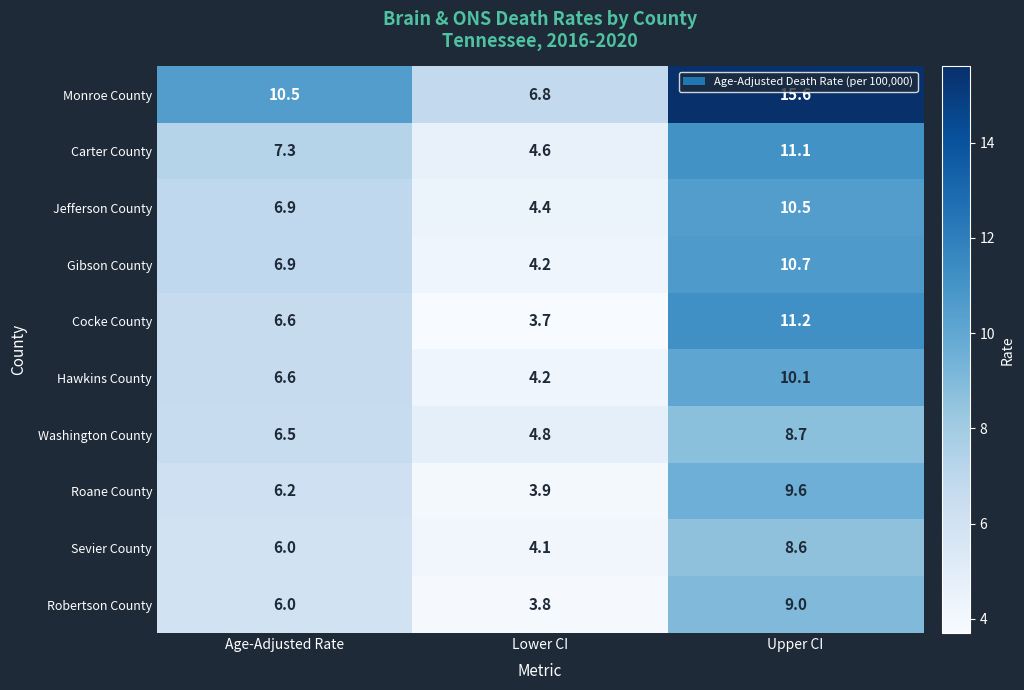

Which series has the largest total across all categories?

Monroe County